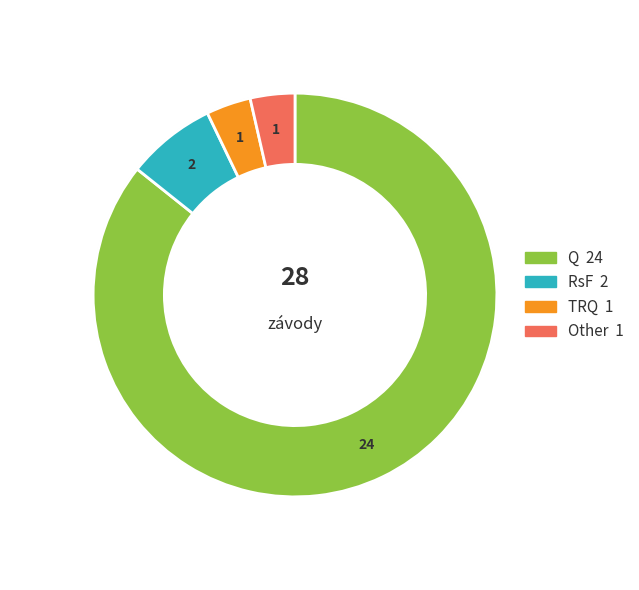

What is the change in value from Q to RsF?

-22